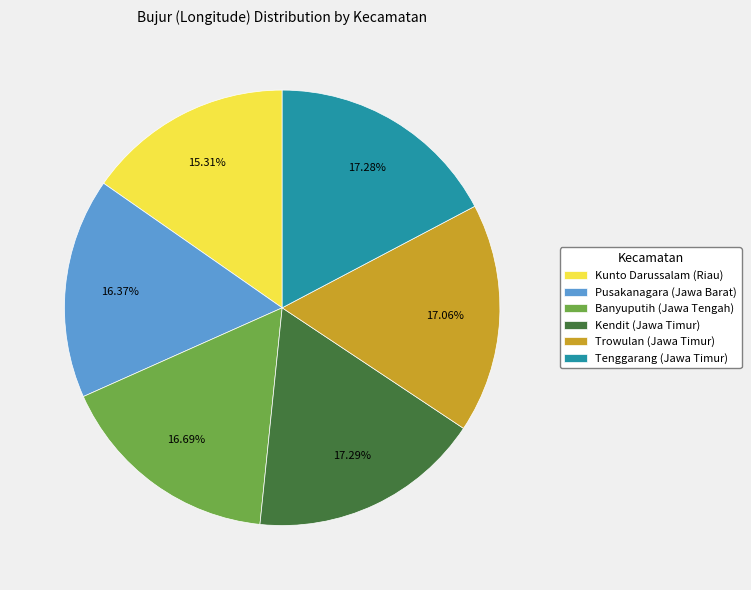

Does Kunto Darussalam (Riau) account for over 50% of the chart?

No